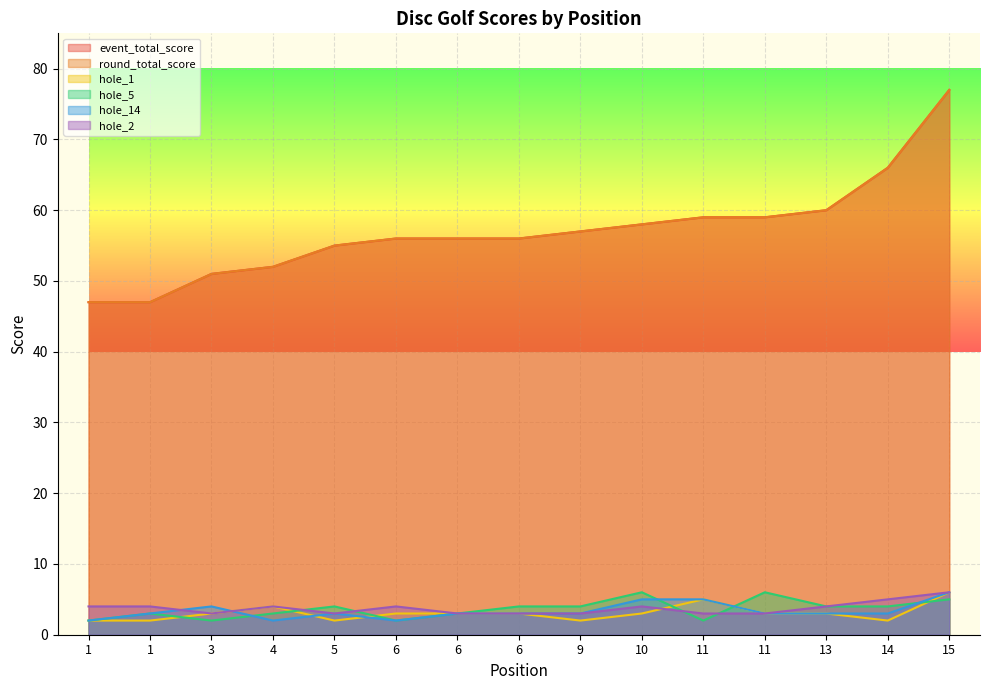

At which label does event_total_score first exceed 56?

9